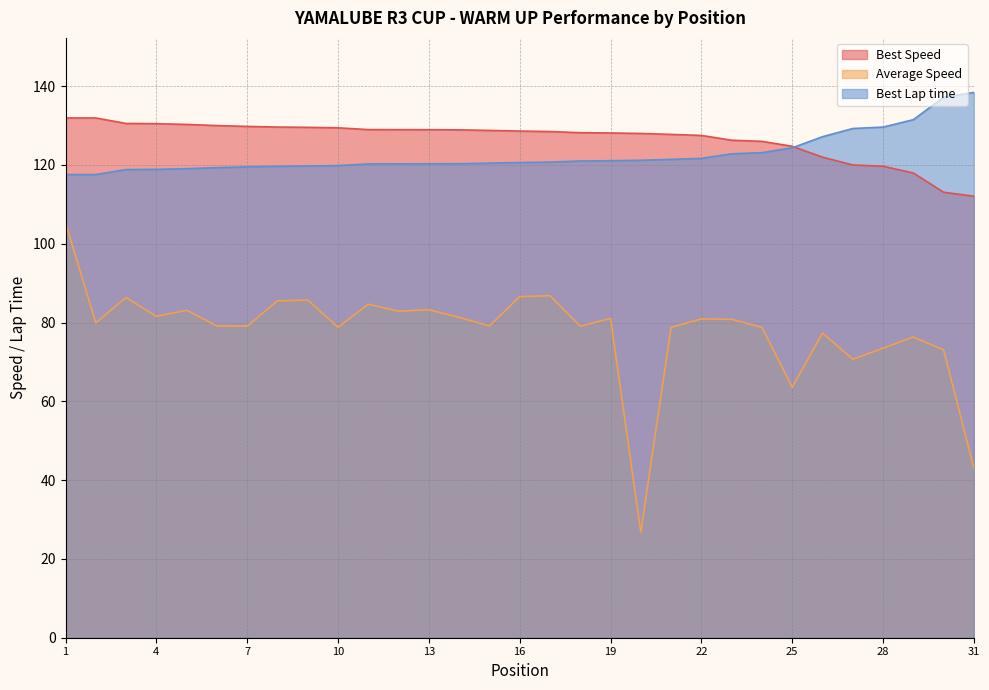

At which category is the sum across all series the highest?

1